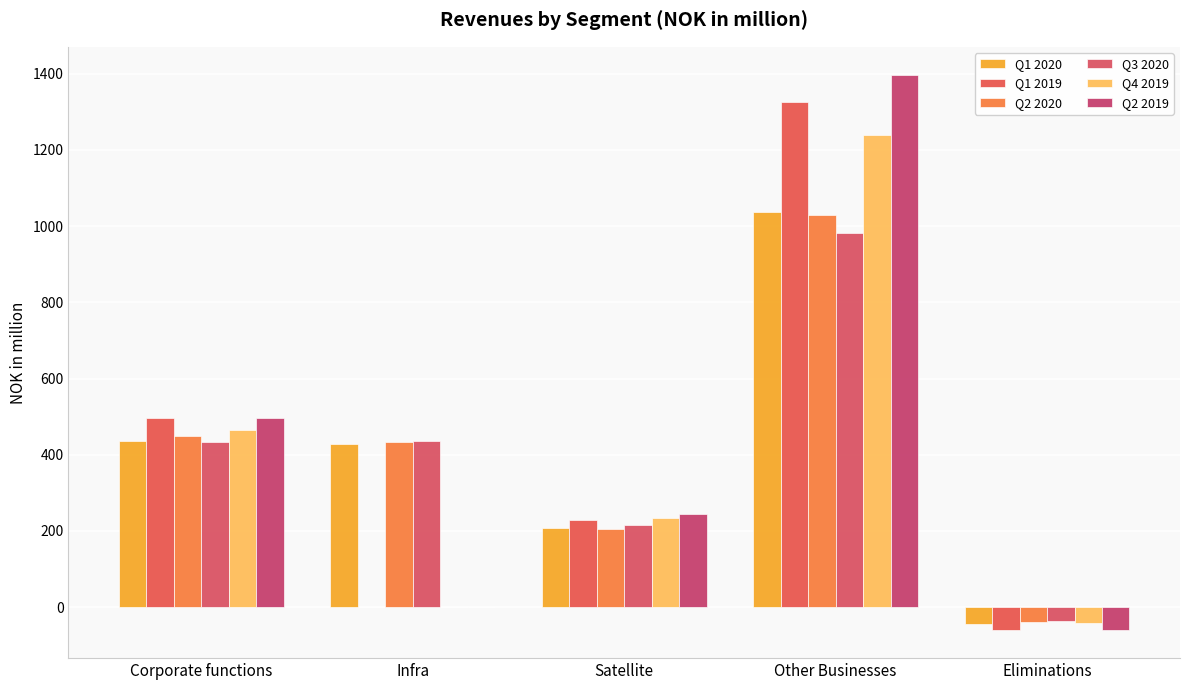

Reading right to left, transcribe all the data shown in this chart.

Q1 2020: Eliminations=-44.7	Other Businesses=1036.6	Satellite=208.5	Infra=427.2	Corporate functions=435.5
Q1 2019: Eliminations=-61.2	Other Businesses=1325.3	Satellite=229.0	Infra=0.0	Corporate functions=496.5
Q2 2020: Eliminations=-39.2	Other Businesses=1029.2	Satellite=205.8	Infra=434.5	Corporate functions=448.0
Q3 2020: Eliminations=-36.4	Other Businesses=982.2	Satellite=214.7	Infra=434.7	Corporate functions=434.2
Q4 2019: Eliminations=-42.1	Other Businesses=1239.0	Satellite=233.7	Infra=0.0	Corporate functions=465.0
Q2 2019: Eliminations=-60.8	Other Businesses=1398.0	Satellite=244.9	Infra=0.0	Corporate functions=497.3